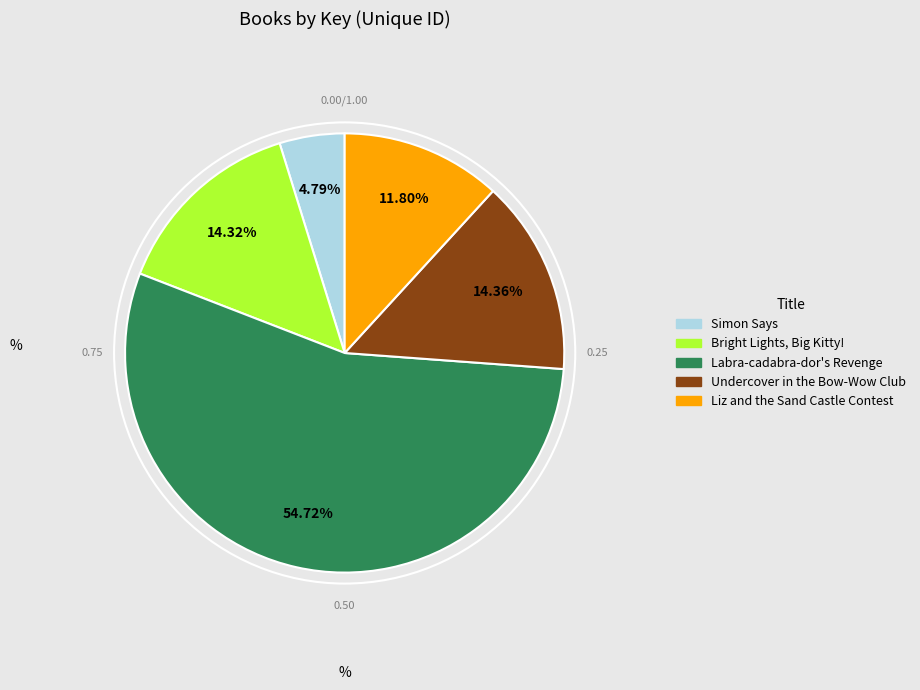

What is the total percentage of Labra-cadabra-dor's Revenge and Liz and the Sand Castle Contest?

66.5%